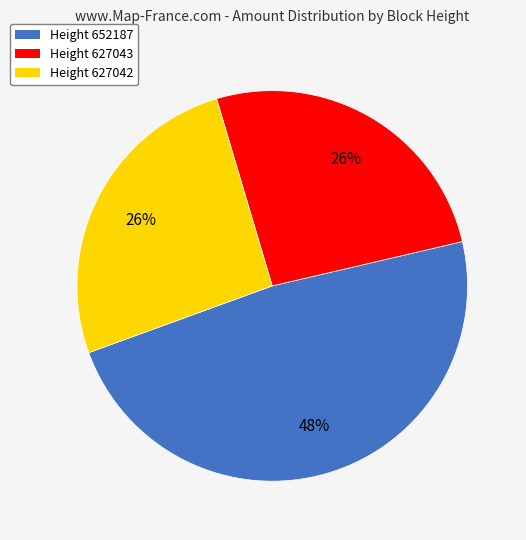

What percentage is the Height 627043 slice, to the nearest percent?

26%